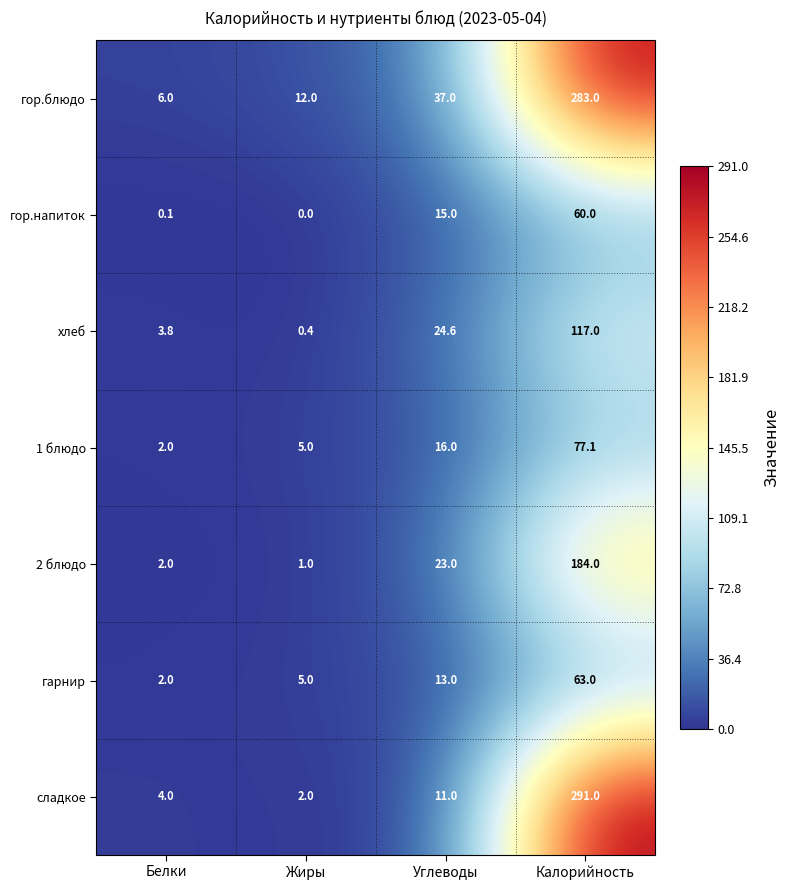

How many distinct data groups are displayed?

7